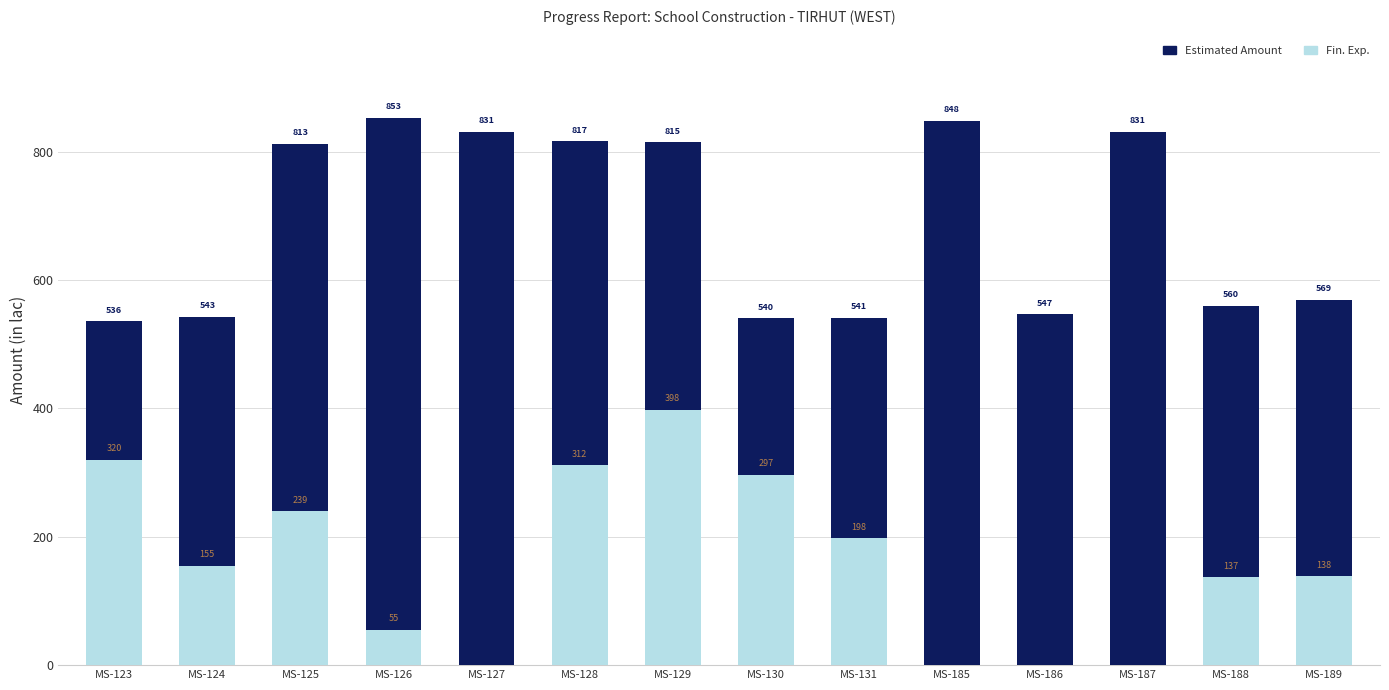

What is the spread (max minus min) of values at MS-124?

387.5